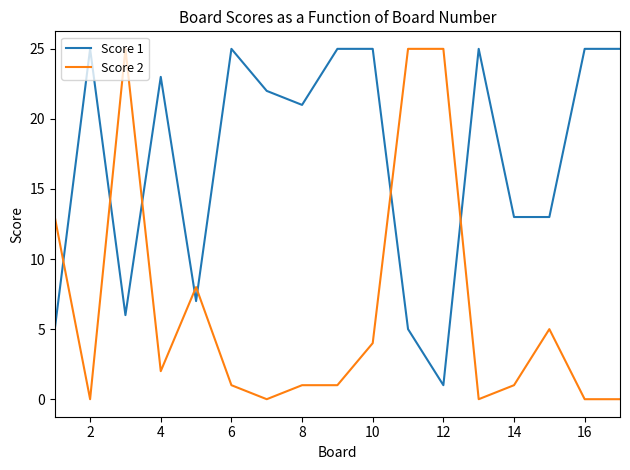

What is the greatest value displayed?

25